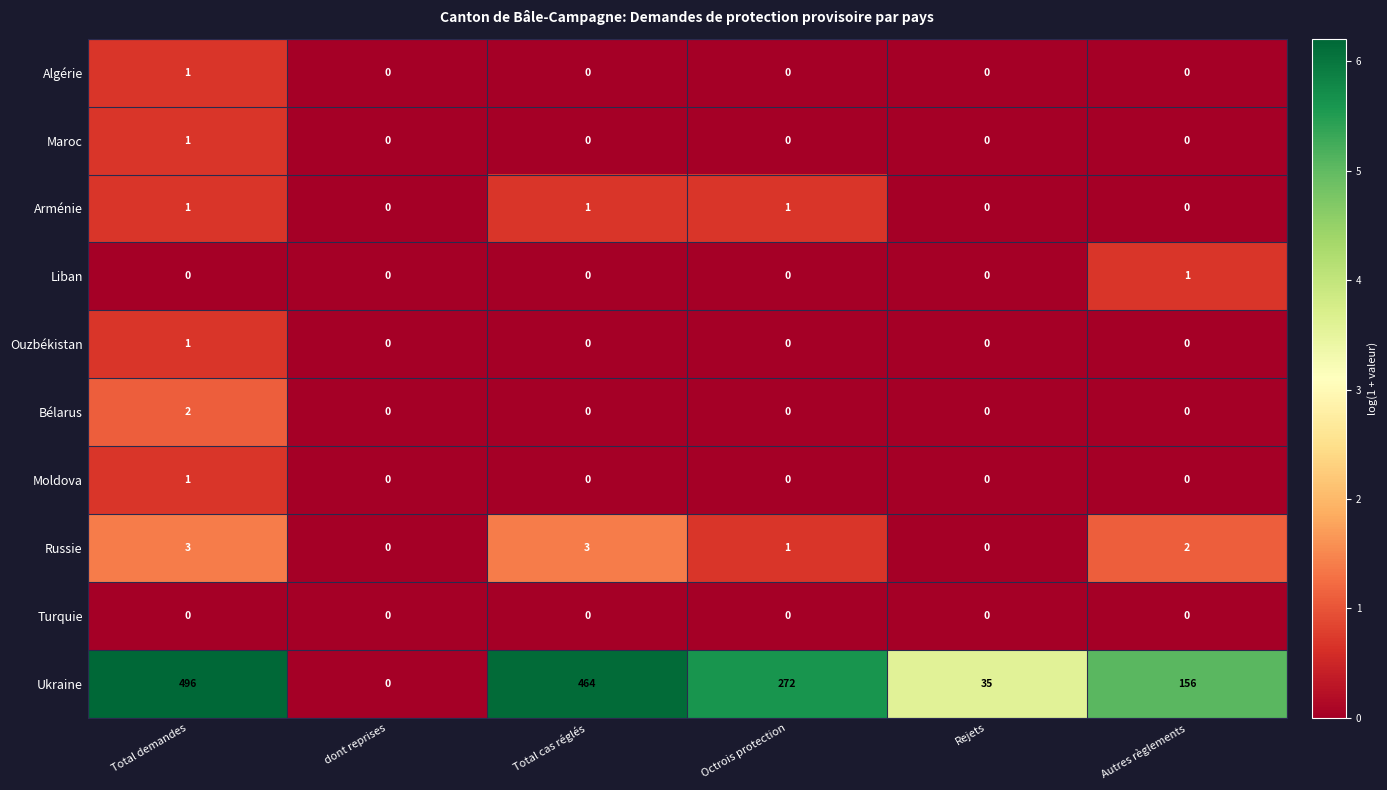

What is the spread (max minus min) of values at Rejets?

35